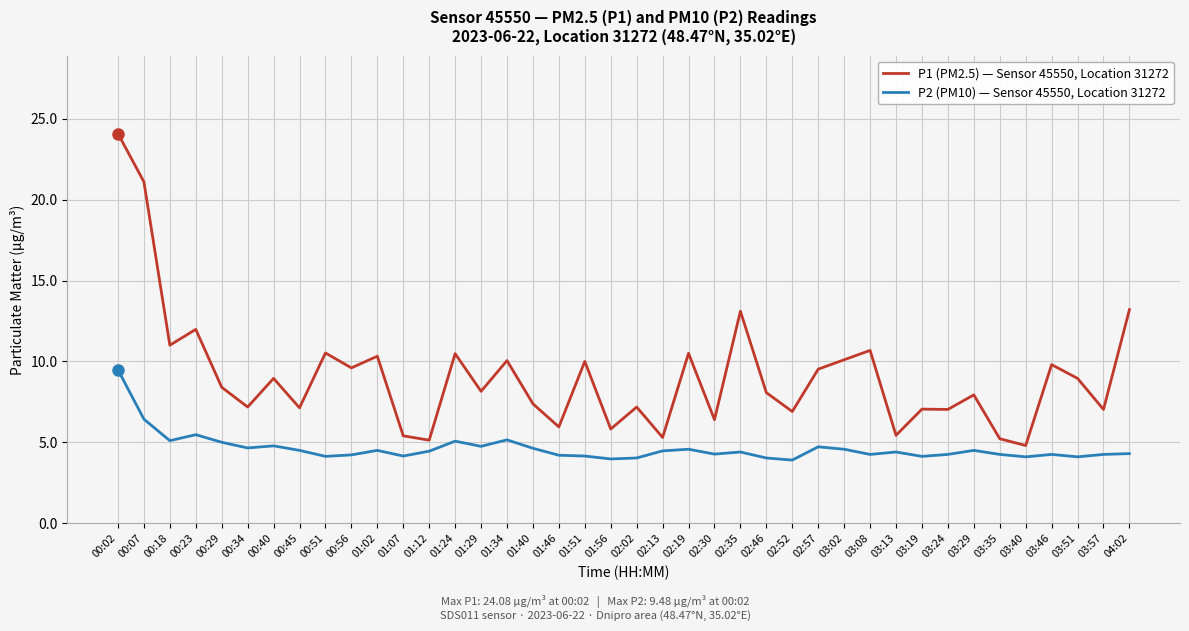

What is the lowest value of the P1 (PM2.5) — Sensor 45550, Location 31272 series?

4.8